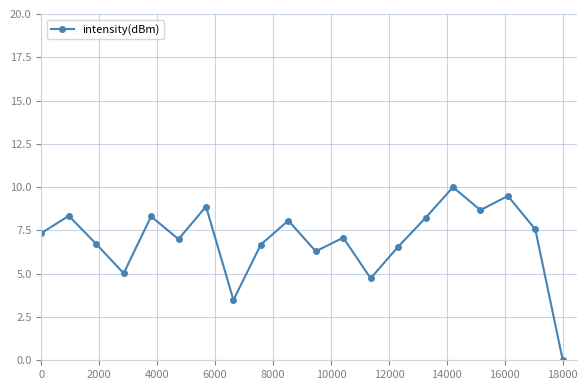

How many positive values are there?

19